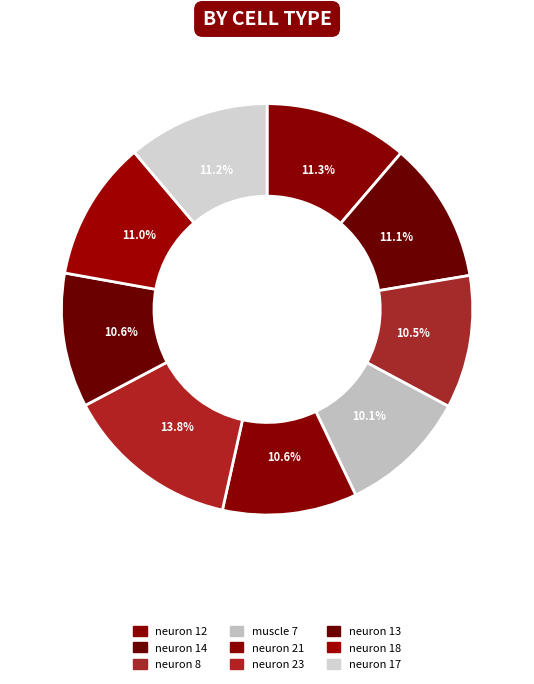

To the nearest percent, what percentage of the pie is neuron 18?

11%